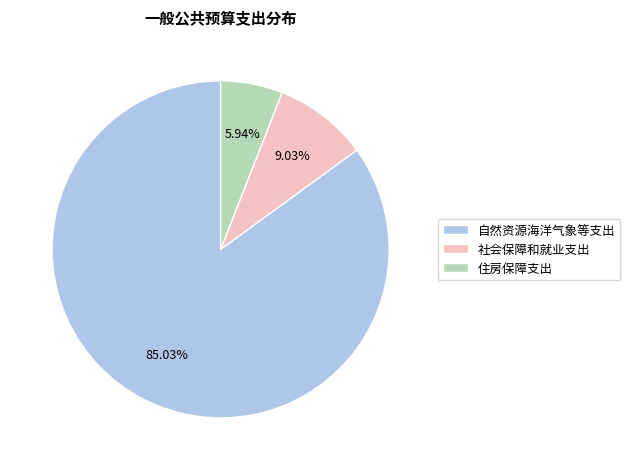

Is the sum of 住房保障支出 and 社会保障和就业支出 greater than half?

No